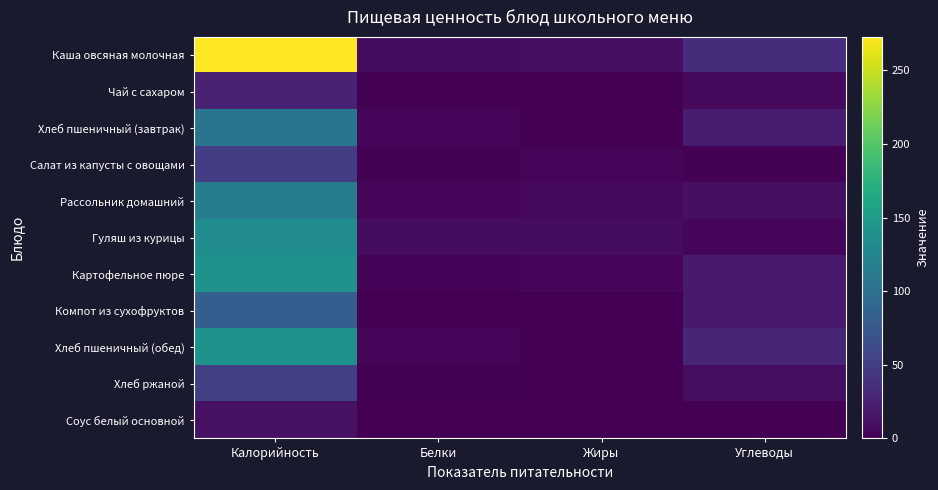

Count the number of data series in this chart.

11